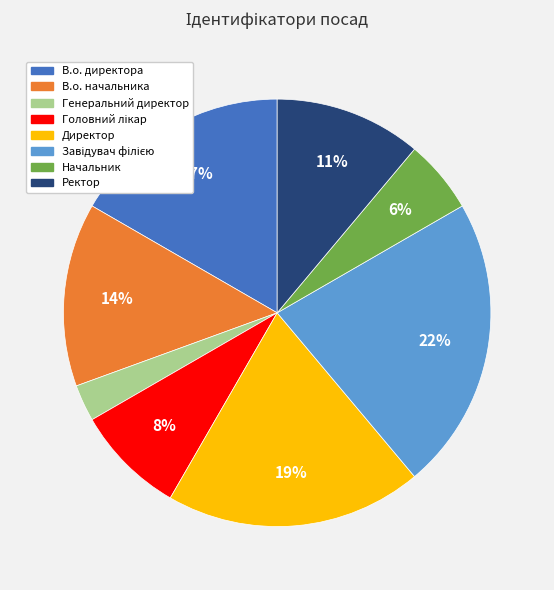

To the nearest percent, what is the difference between the largest and smallest slice percentages?

19%